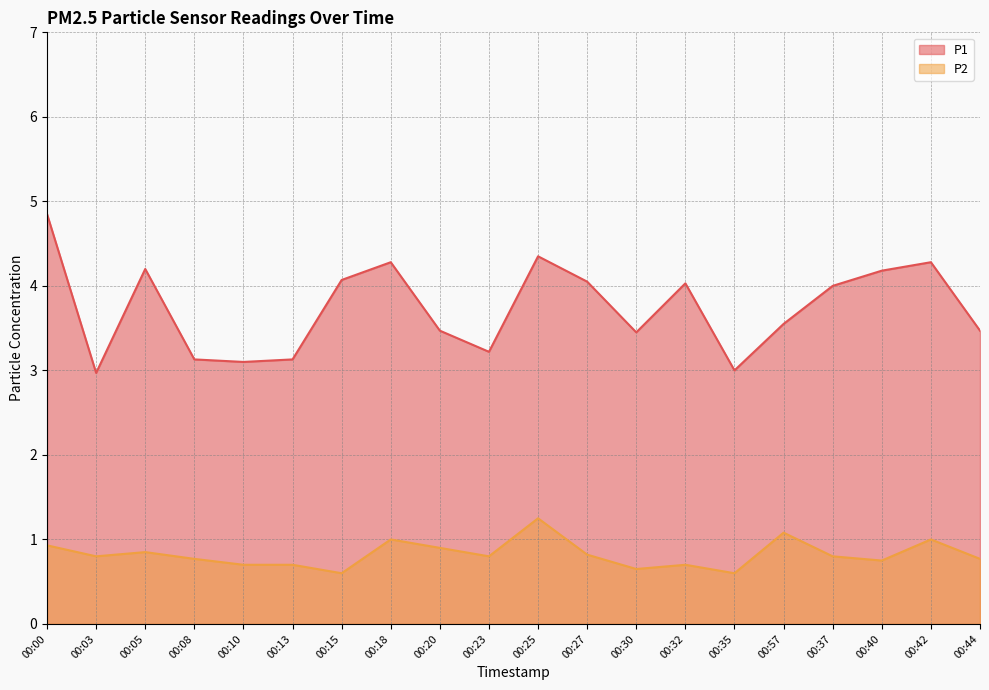

What is the label of the 12th point from the right?

00:20